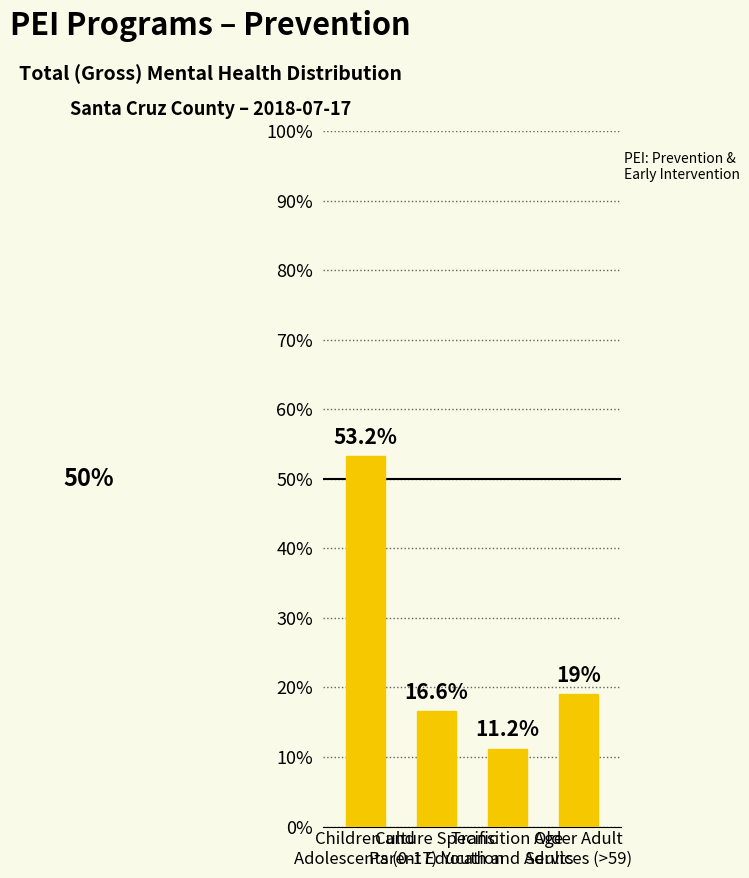

Does the chart contain any negative values?

No